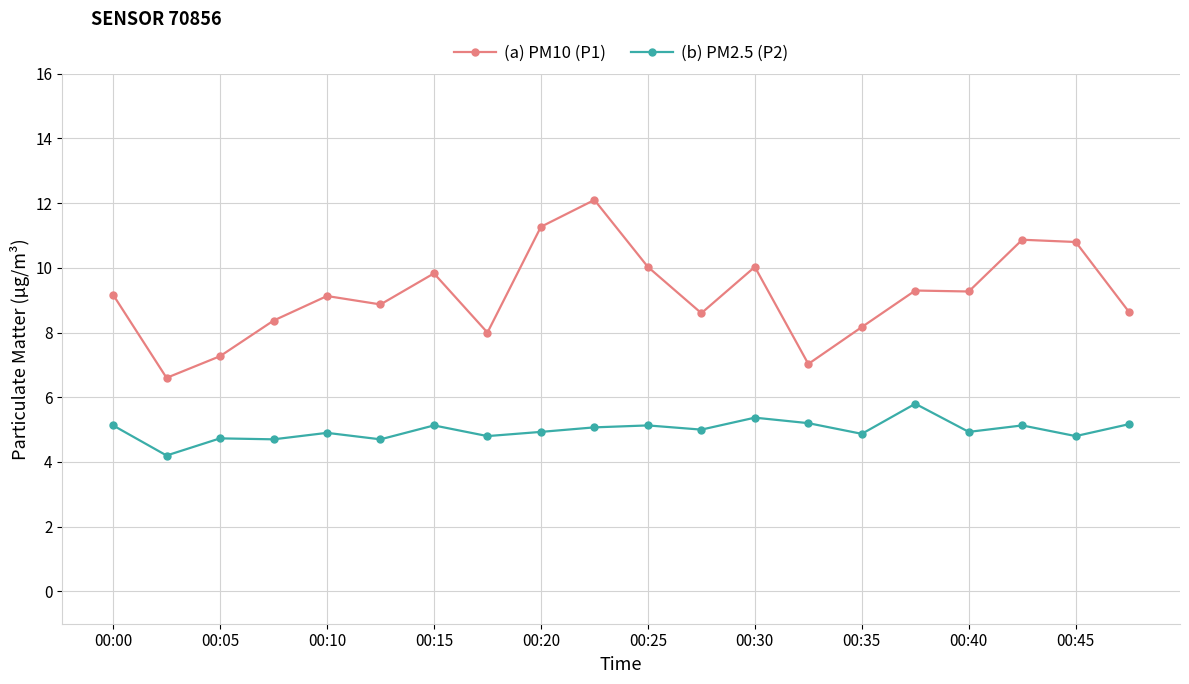

What is the maximum value for (b) PM2.5 (P2)?

5.8